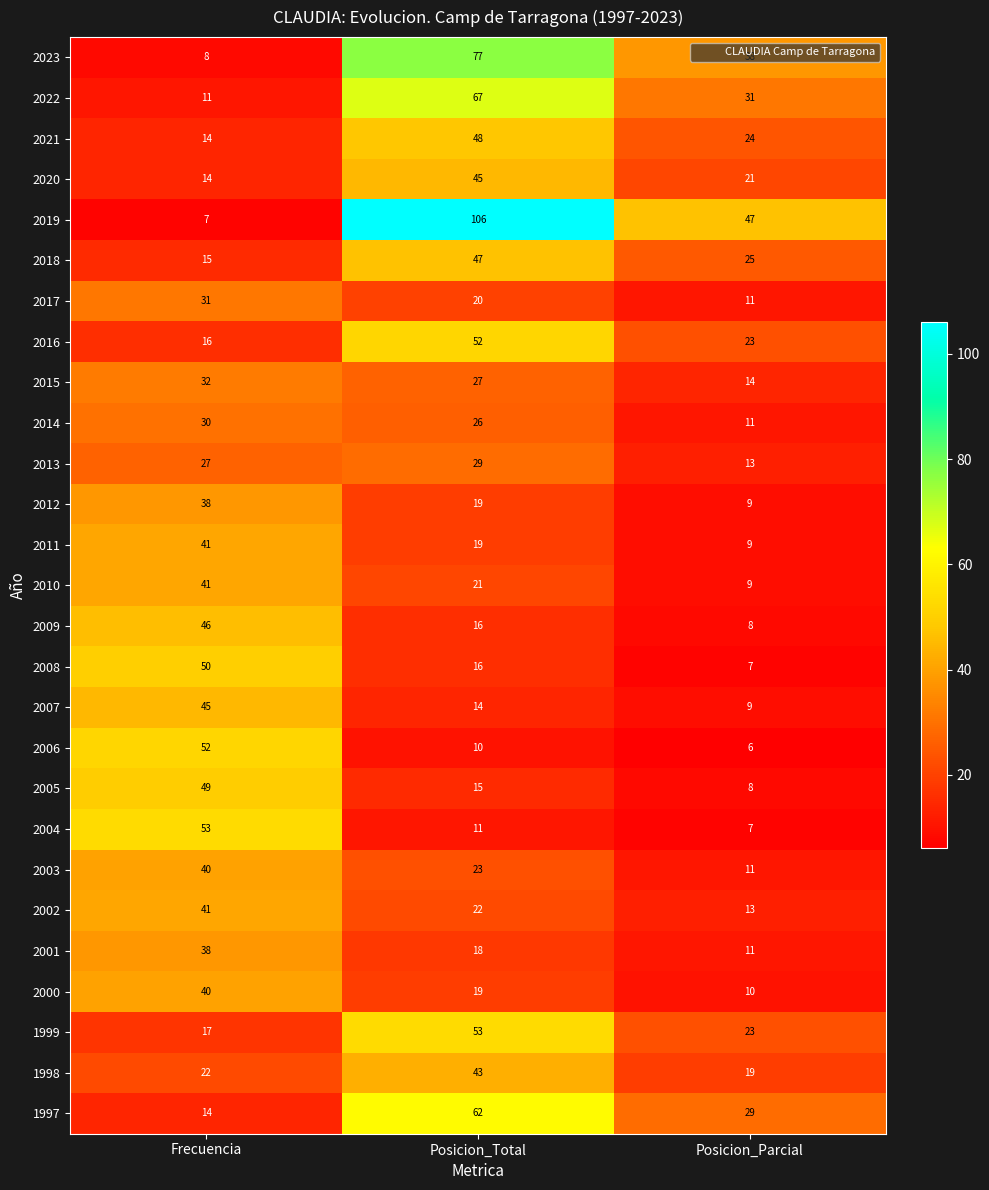

Which series has the largest total across all categories?

2019